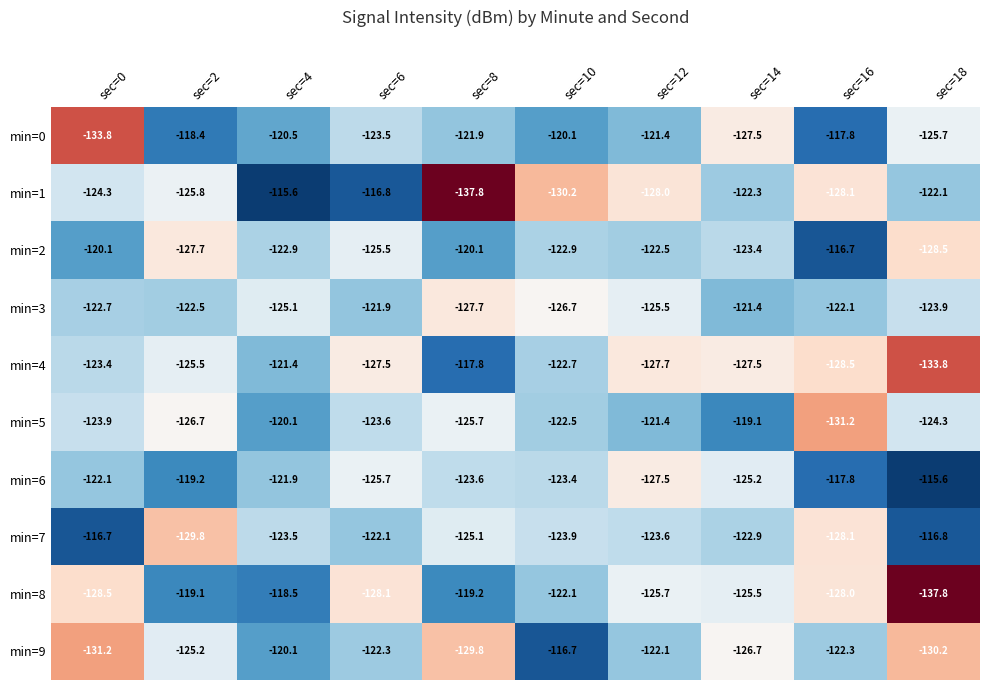

Between sec=2 and sec=12, which series saw the biggest shift?

min=6